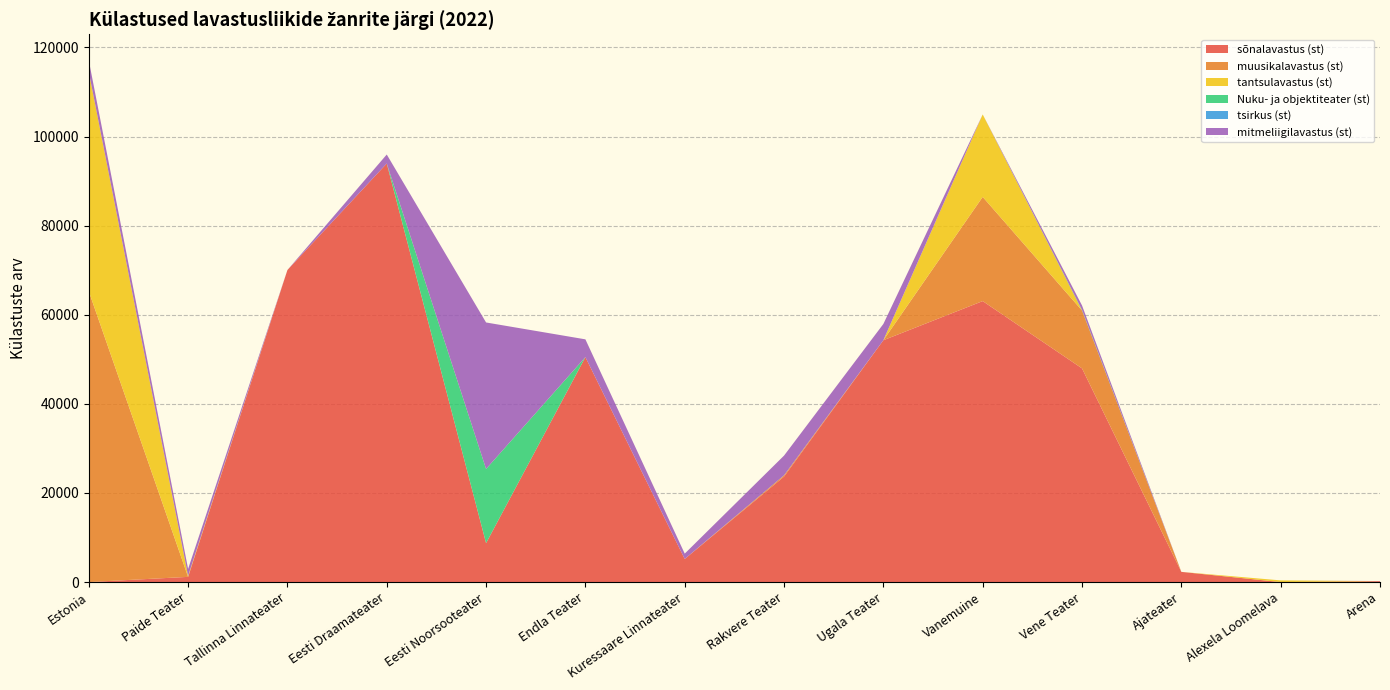

Reading left to right, list all the values displayed in this chart.

sõnalavastus (st): Estonia=0	Paide Teater=1164	Tallinna Linnateater=70042	Eesti Draamateater=93953	Eesti Noorsooteater=8738	Endla Teater=50492	Kuressaare Linnateater=5178	Rakvere Teater=23680	Ugala Teater=54282	Vanemuine=63064	Vene Teater=47962	Ajateater=2286	Alexela Loomelava=0	Arena=200
muusikalavastus (st): Estonia=65270	Paide Teater=0	Tallinna Linnateater=0	Eesti Draamateater=0	Eesti Noorsooteater=0	Endla Teater=0	Kuressaare Linnateater=0	Rakvere Teater=284	Ugala Teater=0	Vanemuine=23391	Vene Teater=12990	Ajateater=0	Alexela Loomelava=0	Arena=0
tantsulavastus (st): Estonia=49251	Paide Teater=217	Tallinna Linnateater=0	Eesti Draamateater=0	Eesti Noorsooteater=0	Endla Teater=0	Kuressaare Linnateater=0	Rakvere Teater=0	Ugala Teater=0	Vanemuine=18507	Vene Teater=0	Ajateater=0	Alexela Loomelava=375	Arena=0
Nuku- ja objektiteater (st): Estonia=0	Paide Teater=0	Tallinna Linnateater=0	Eesti Draamateater=0	Eesti Noorsooteater=16646	Endla Teater=0	Kuressaare Linnateater=0	Rakvere Teater=0	Ugala Teater=0	Vanemuine=0	Vene Teater=114	Ajateater=0	Alexela Loomelava=0	Arena=0
tsirkus (st): Estonia=0	Paide Teater=0	Tallinna Linnateater=0	Eesti Draamateater=0	Eesti Noorsooteater=0	Endla Teater=0	Kuressaare Linnateater=0	Rakvere Teater=0	Ugala Teater=0	Vanemuine=0	Vene Teater=0	Ajateater=0	Alexela Loomelava=0	Arena=0
mitmeliigilavastus (st): Estonia=2578	Paide Teater=1571	Tallinna Linnateater=0	Eesti Draamateater=2015	Eesti Noorsooteater=32882	Endla Teater=3988	Kuressaare Linnateater=1201	Rakvere Teater=4422	Ugala Teater=3654	Vanemuine=0	Vene Teater=1016	Ajateater=0	Alexela Loomelava=0	Arena=25